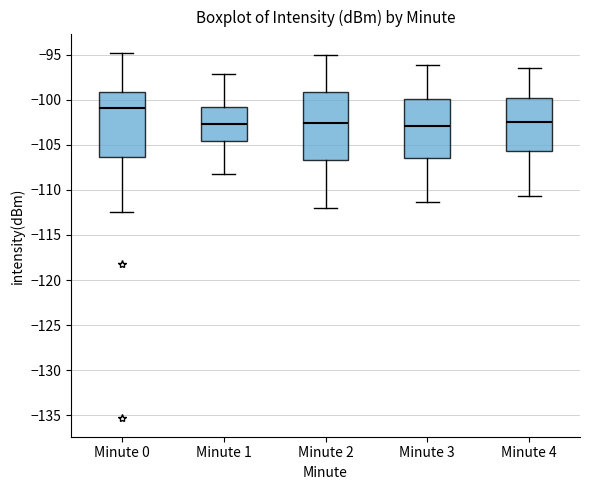

Reading left to right, transcribe this box plot: for each box, give where its median line is, the range the box spans, and where its two whiskers end, as read against the y-axis. The values are not printed on the chart, so give them approximately, as read against the axis.

Minute 0: median -101.0, box -106.5 to -99.0, whiskers -112.5 to -95.0
Minute 1: median -102.5, box -104.5 to -101.0, whiskers -108.0 to -97.0
Minute 2: median -102.5, box -106.5 to -99.0, whiskers -112.0 to -95.0
Minute 3: median -103.0, box -106.5 to -100.0, whiskers -111.5 to -96.0
Minute 4: median -102.5, box -105.5 to -100.0, whiskers -110.5 to -96.5